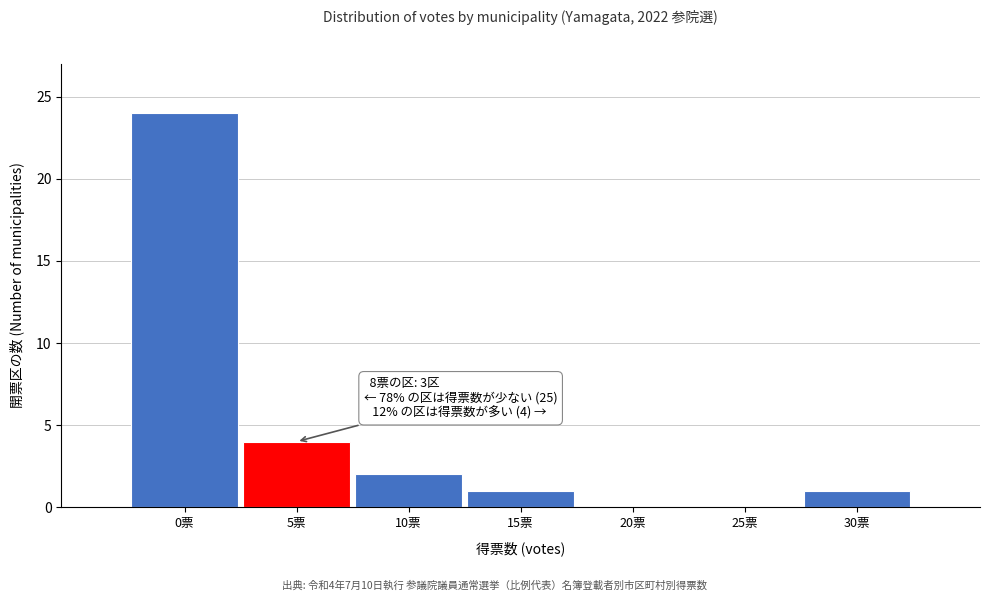

Reading left to right, transcribe all the data shown in this chart.

0票=24	5票=4	10票=2	15票=1	20票=0	25票=0	30票=1